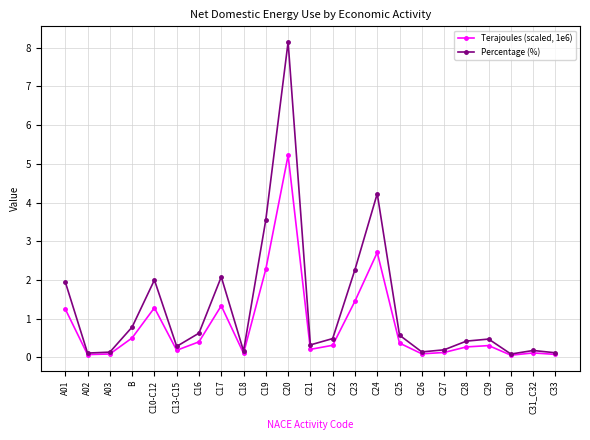

What position from the right is C16?

17